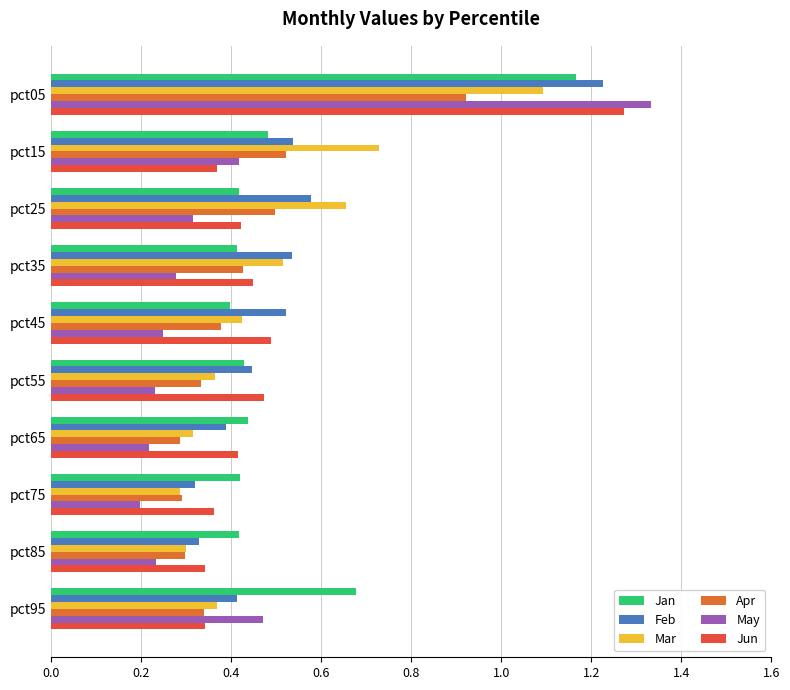

How many data points does each series have?

10